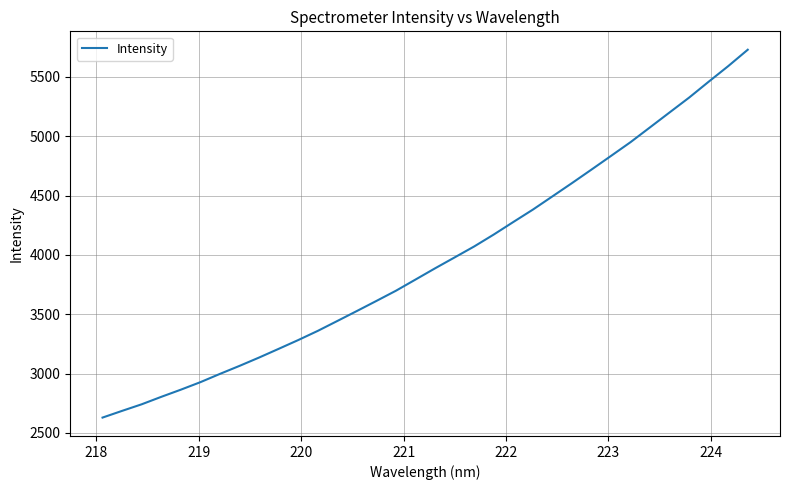

What is the smallest value displayed?

2629.6